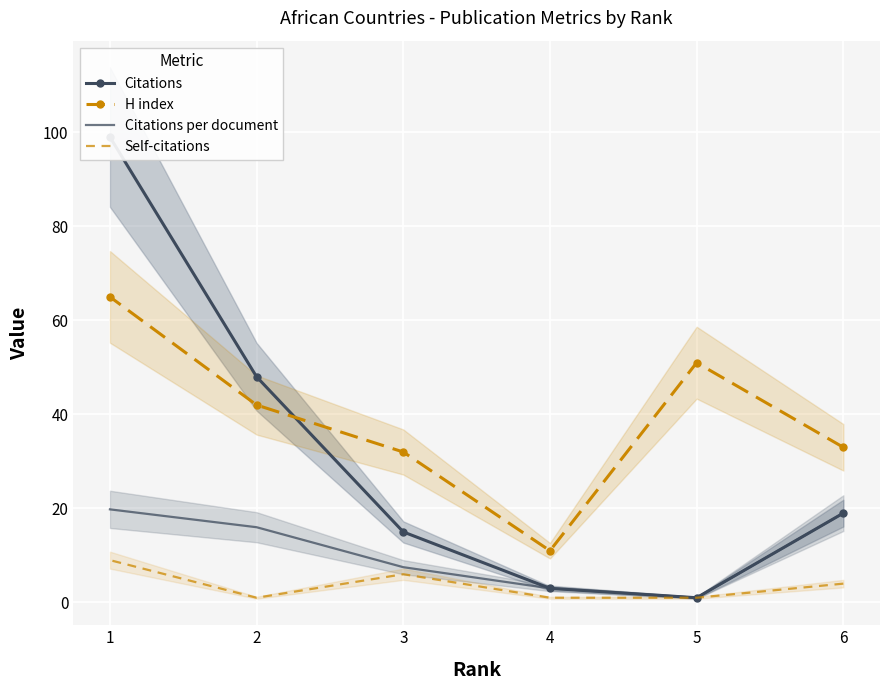

Which series changed the most between 2 and 1?

Citations